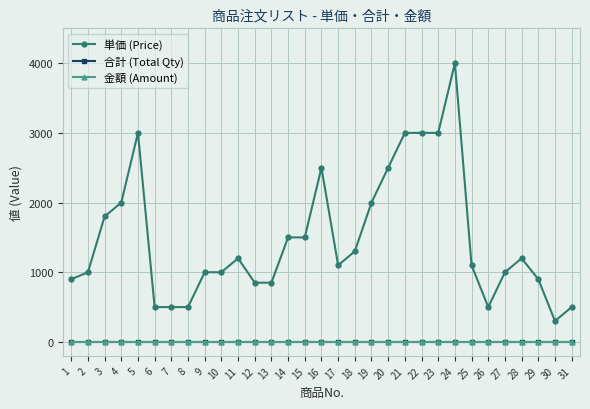

What is the total value across all series at 4?

2000